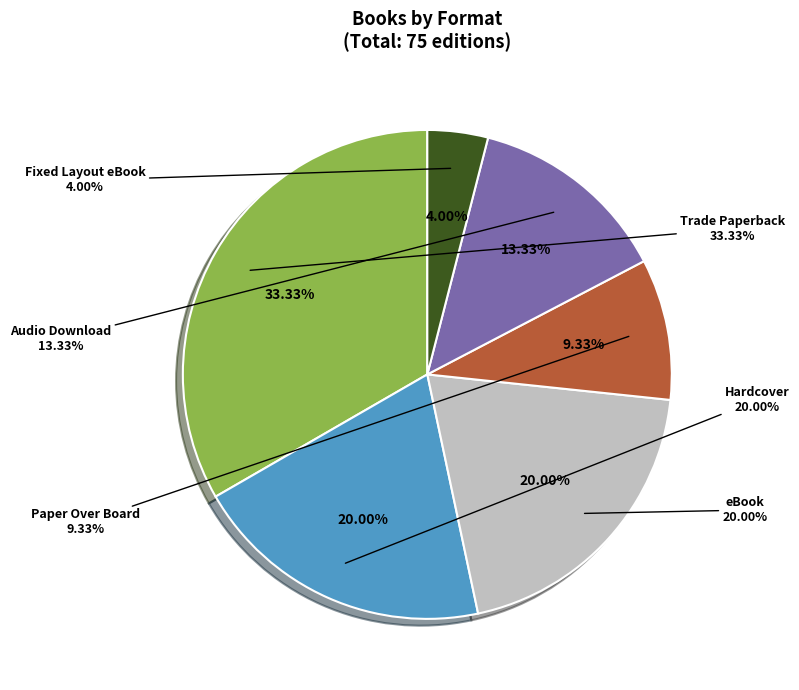

True or false: Hardcover accounts for 8% of the total.

False